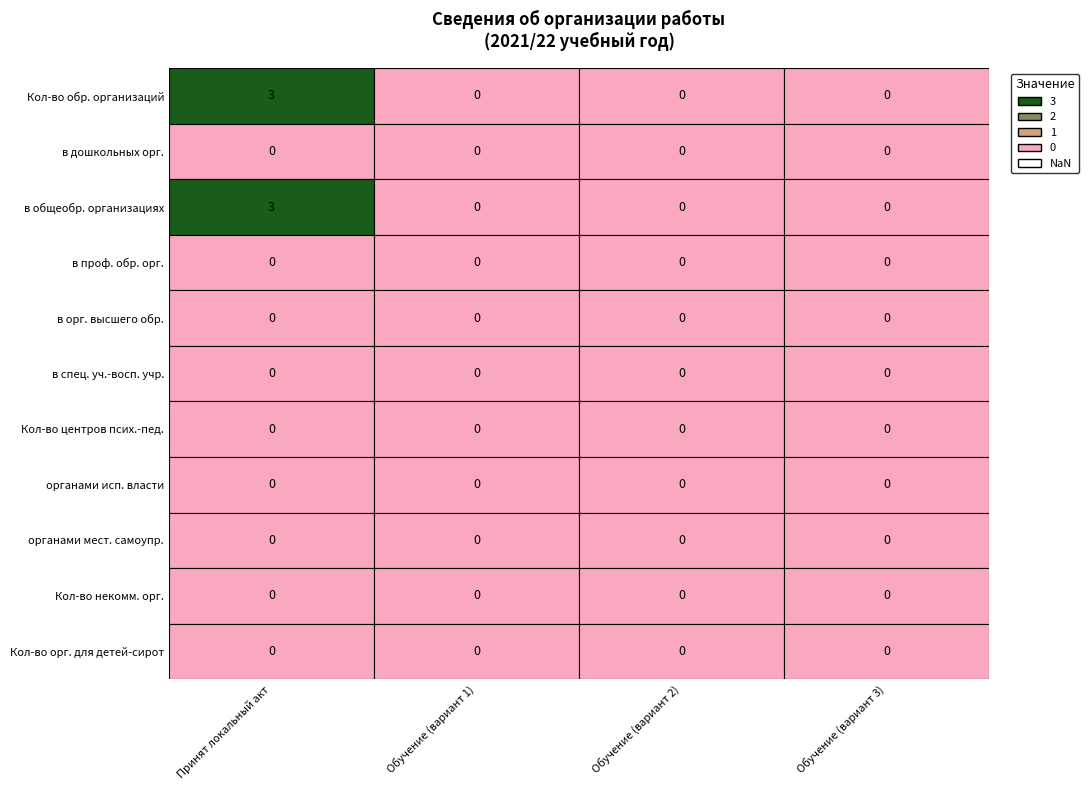

How many data points does each series have?

4